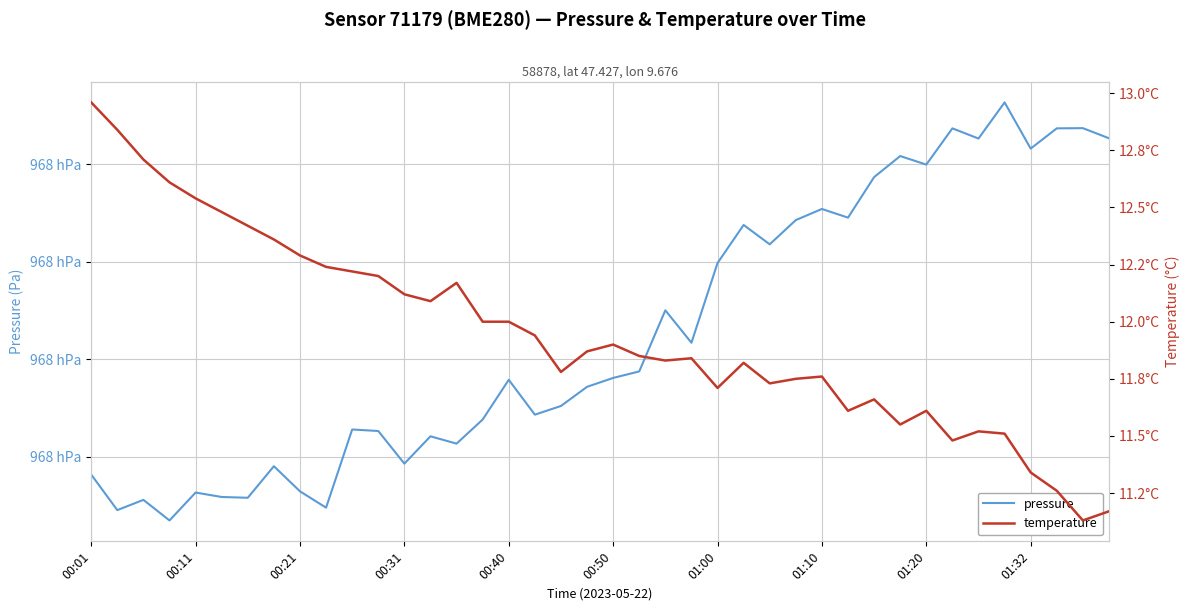

How many lines are shown in the chart?

2